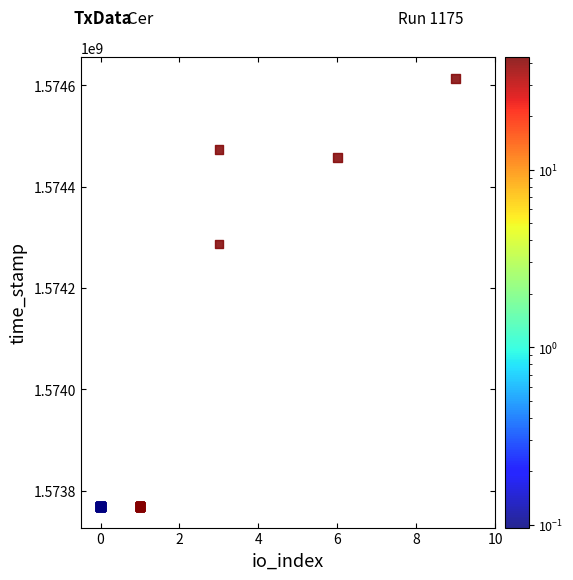

What Y value in the scatter plot is closest to 1574191093?

1574286351